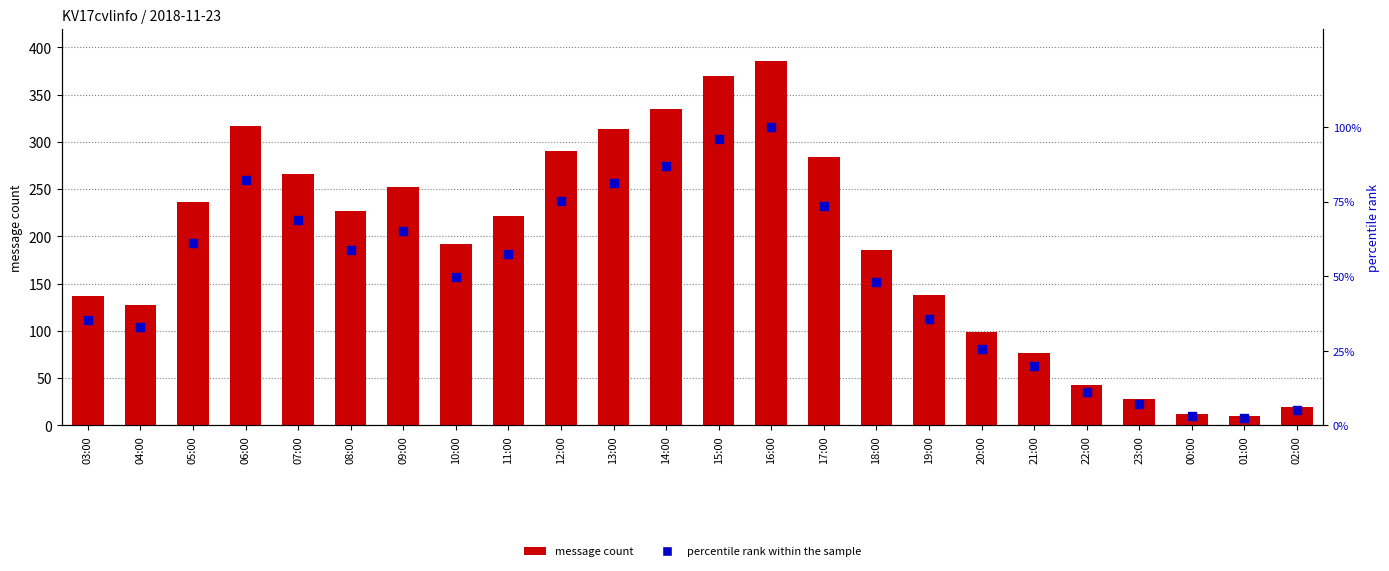

What are all the series names shown in the legend?

message count, percentile rank within the sample